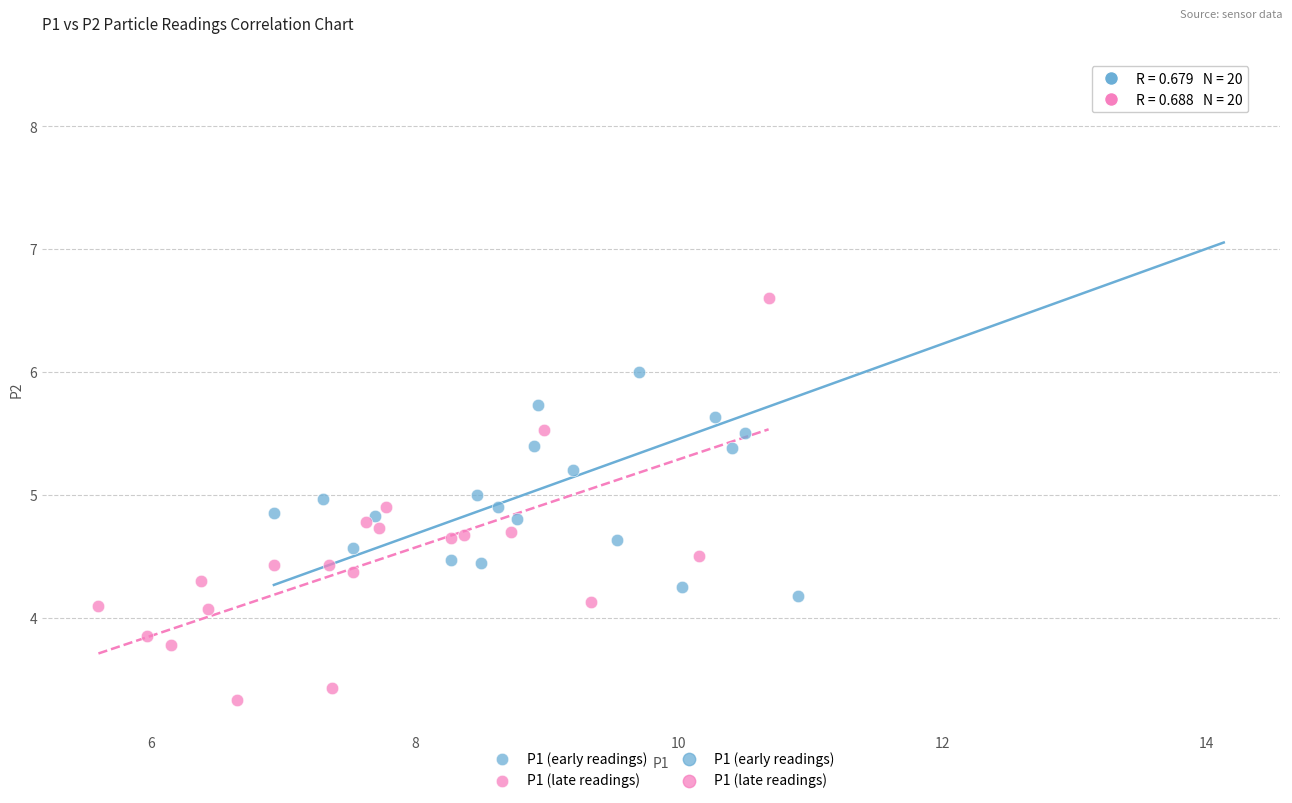

Which series has the widest spread of Y values?

P1 (early readings)